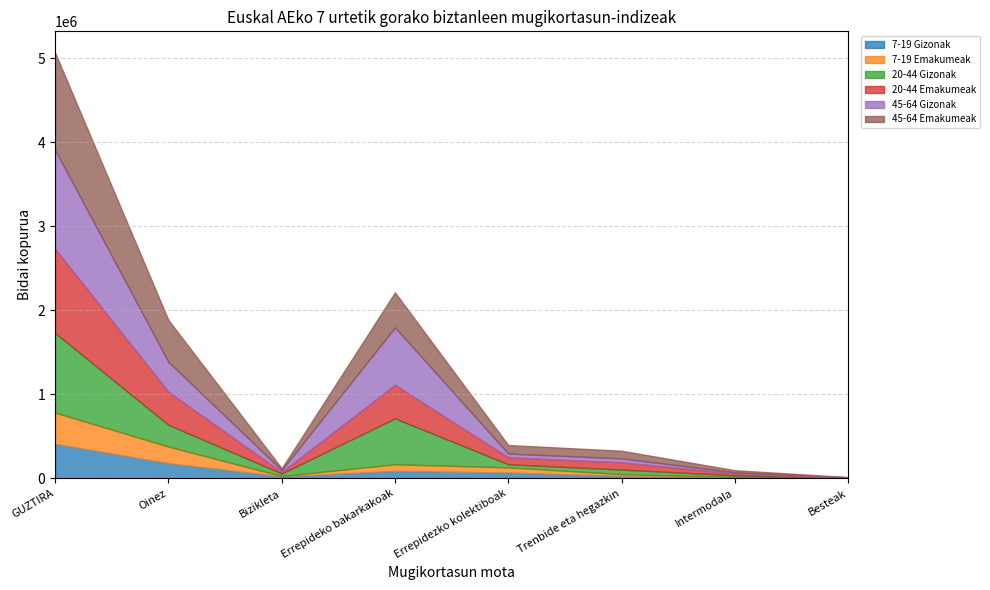

True or false: 7-19 Gizonak and 20-44 Gizonak intersect in this chart.

True